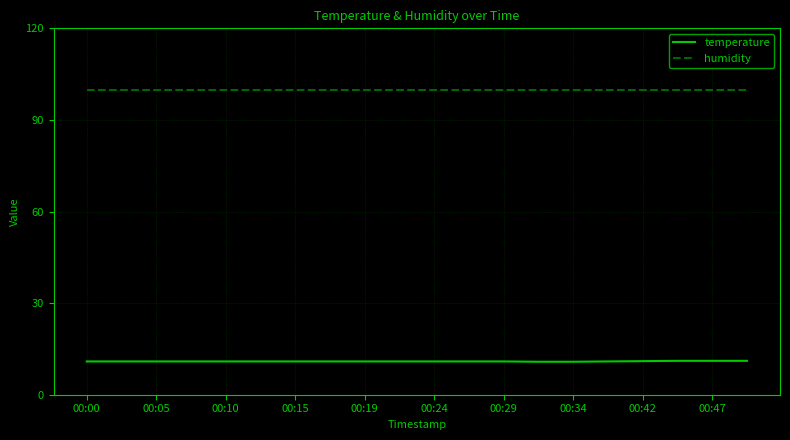

Which series has the largest total across all categories?

humidity